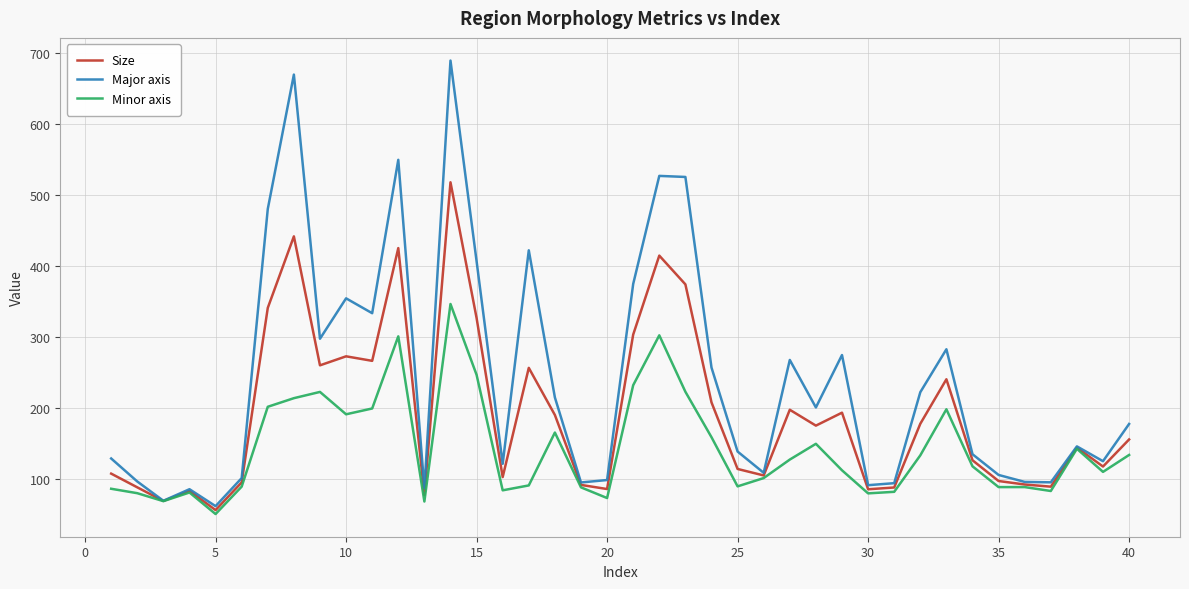

List the series in order of their peak value, lowest first.

Minor axis, Size, Major axis